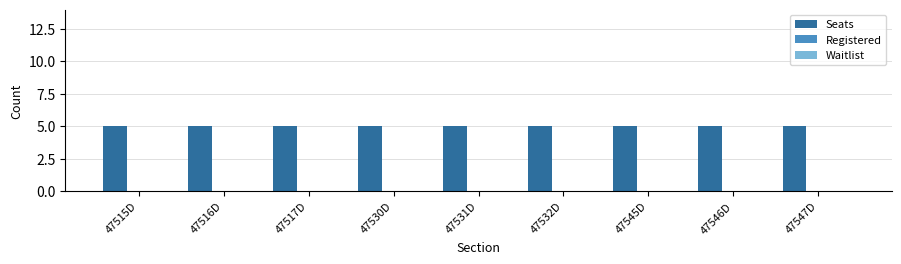

What is the label of the 2nd bar from the right?

47546D